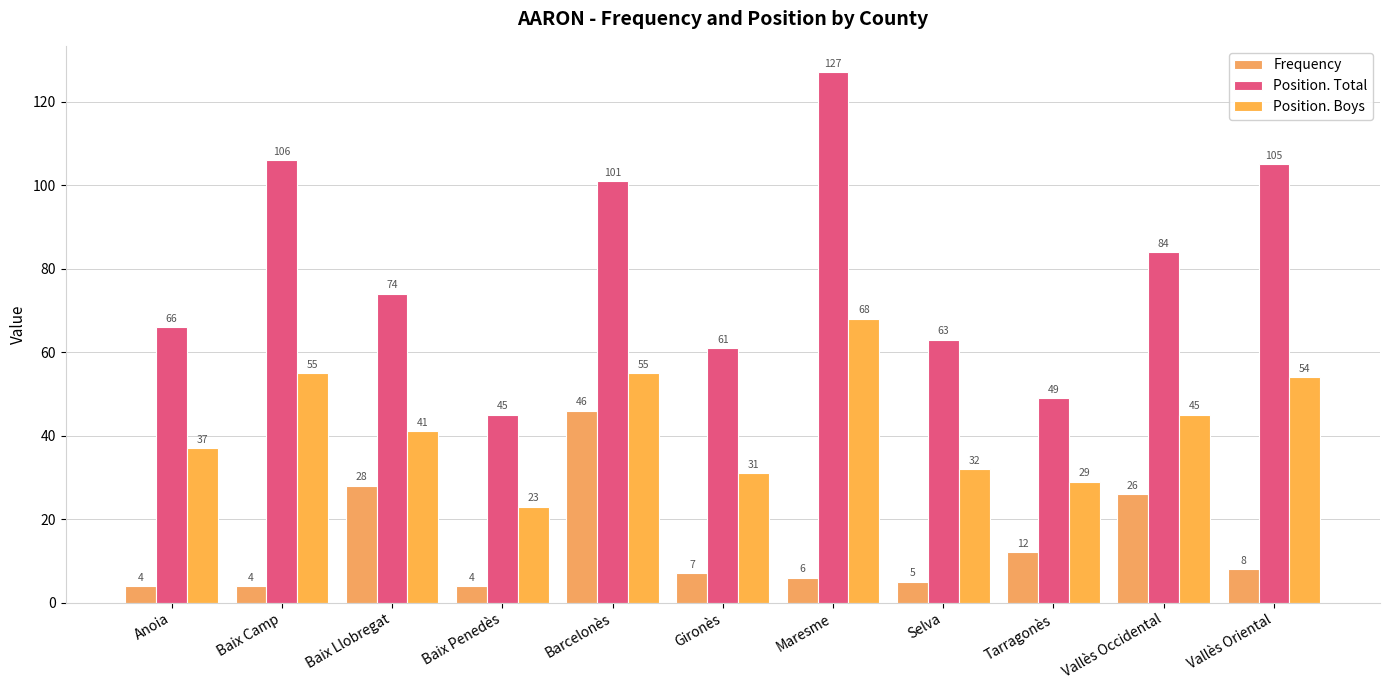

At which category does the chart reach its peak across all series?

Maresme